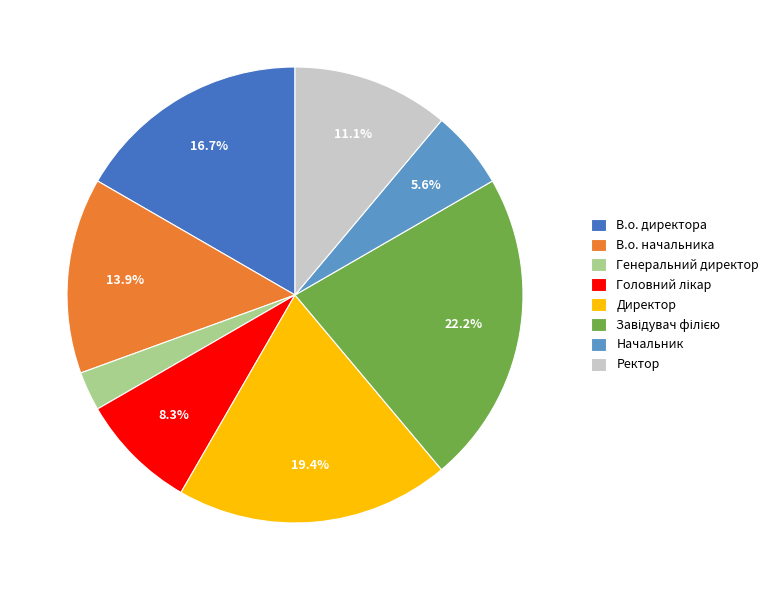

What is the ratio of the value at В.о. директора to the value at Ректор?

1.5